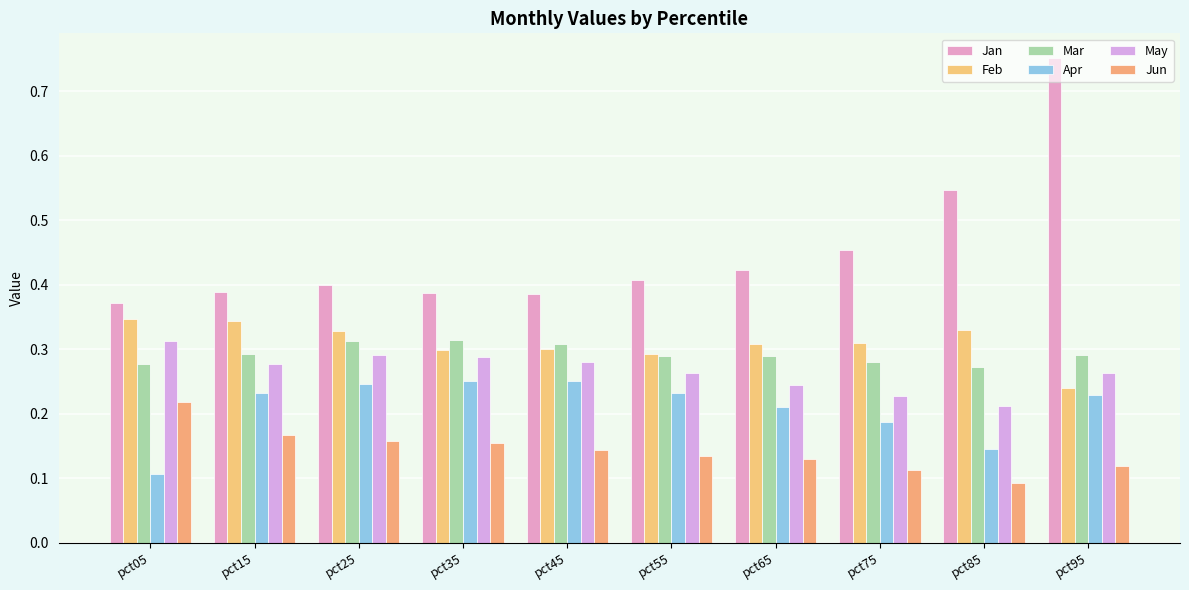

At which label does Feb reach its peak?

pct05